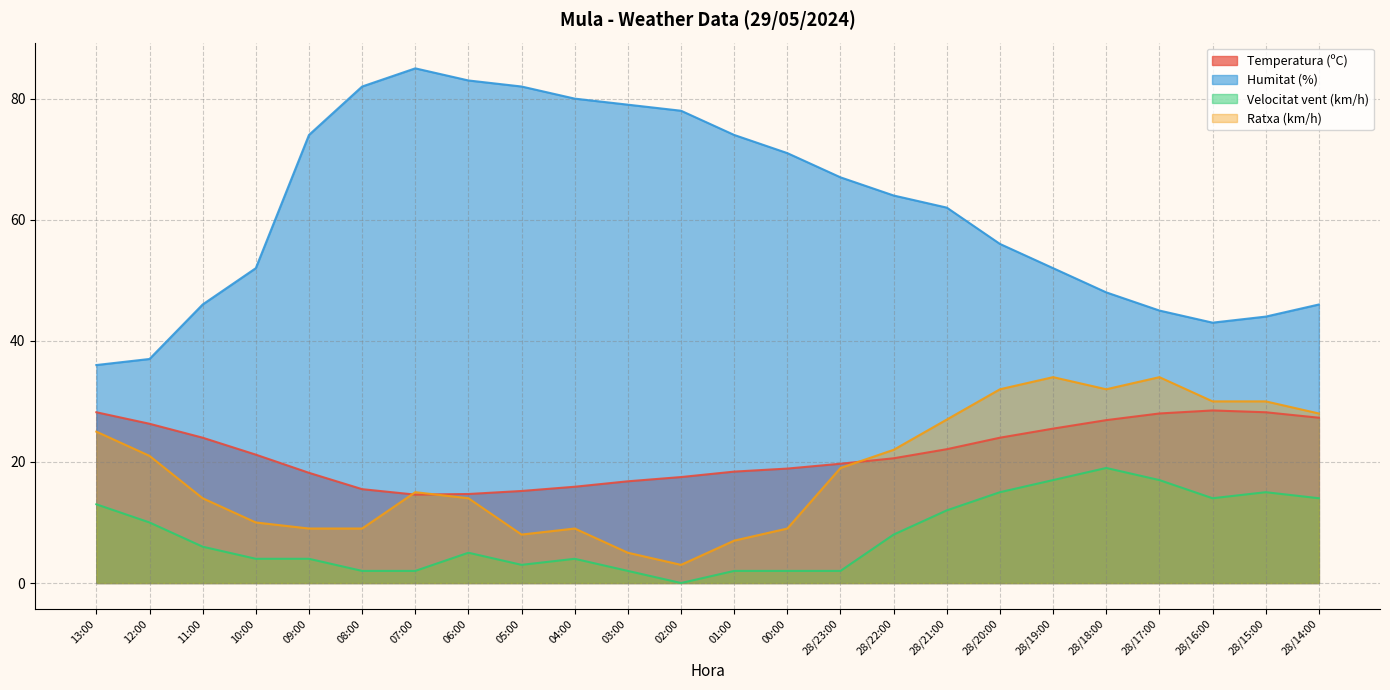

At 09:00, list the series in order from smallest to largest.

Velocitat vent (km/h), Ratxa (km/h), Temperatura (ºC), Humitat (%)